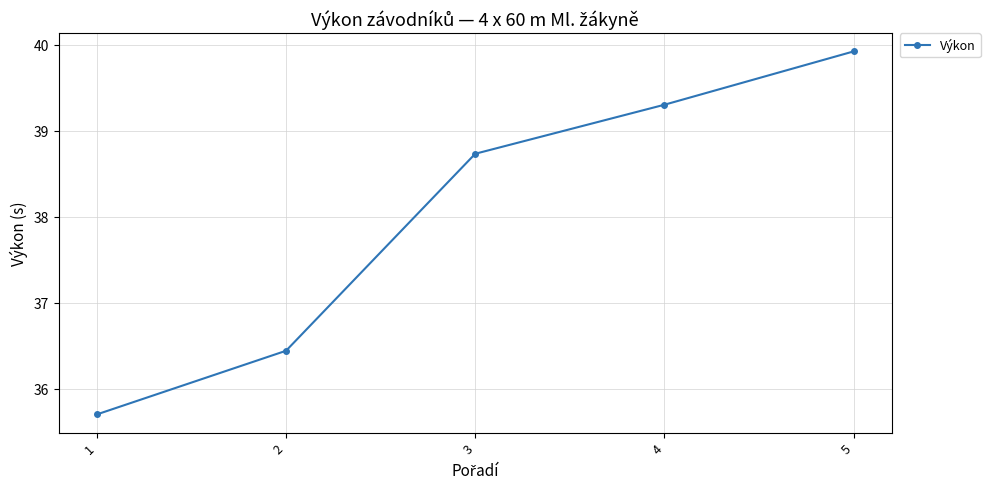

Which has a higher value, 3 or 1?

3